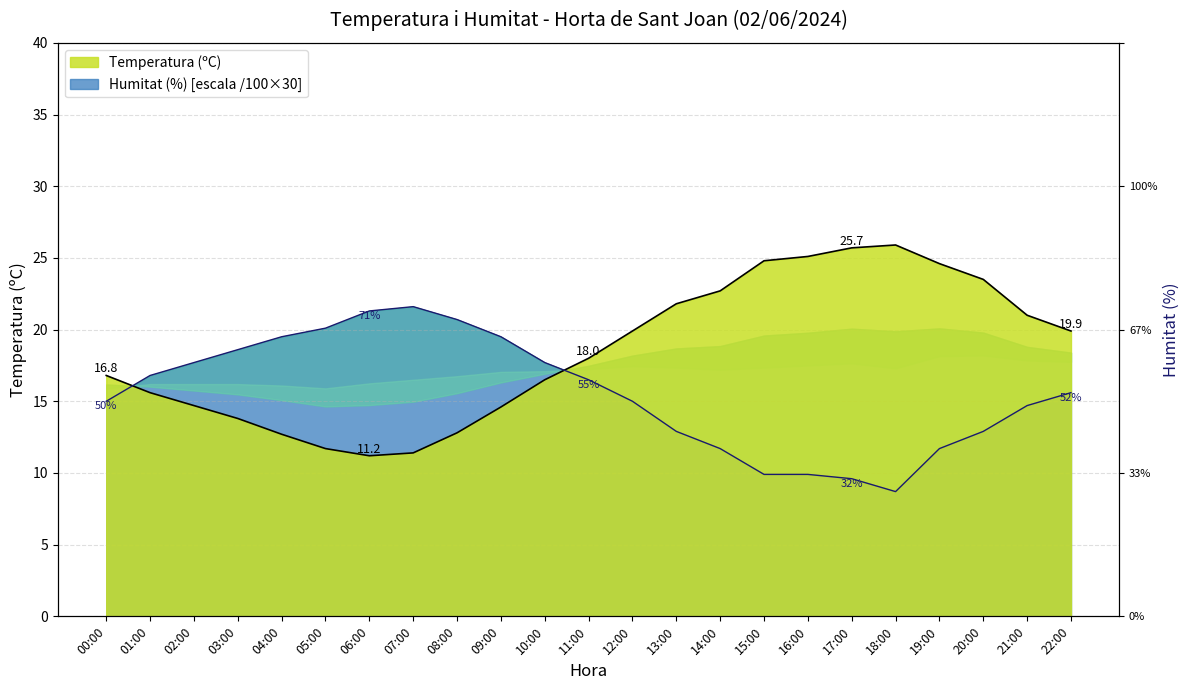

List the labels in order of Temperatura (ºC) value, smallest first.

06:00, 07:00, 05:00, 04:00, 08:00, 03:00, 09:00, 02:00, 01:00, 10:00, 00:00, 11:00, 12:00, 22:00, 21:00, 13:00, 14:00, 20:00, 19:00, 15:00, 16:00, 17:00, 18:00